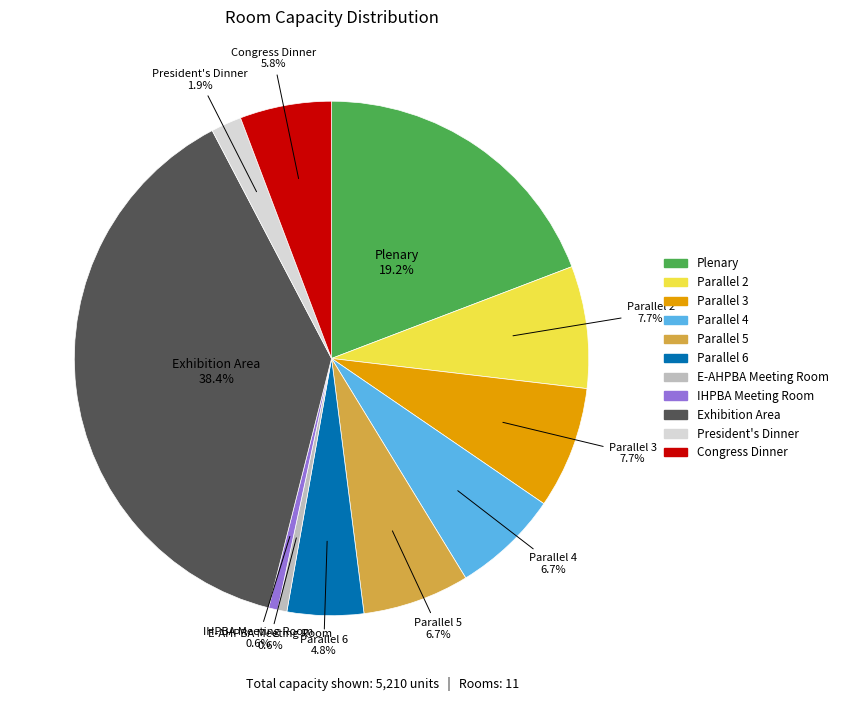

Which category has the biggest portion of the pie?

Exhibition Area